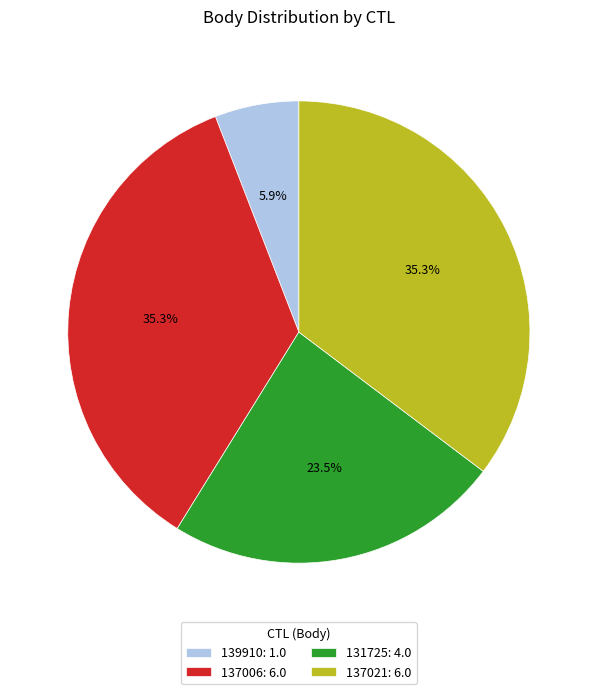

Which has a higher value, 137006 or 139910?

137006